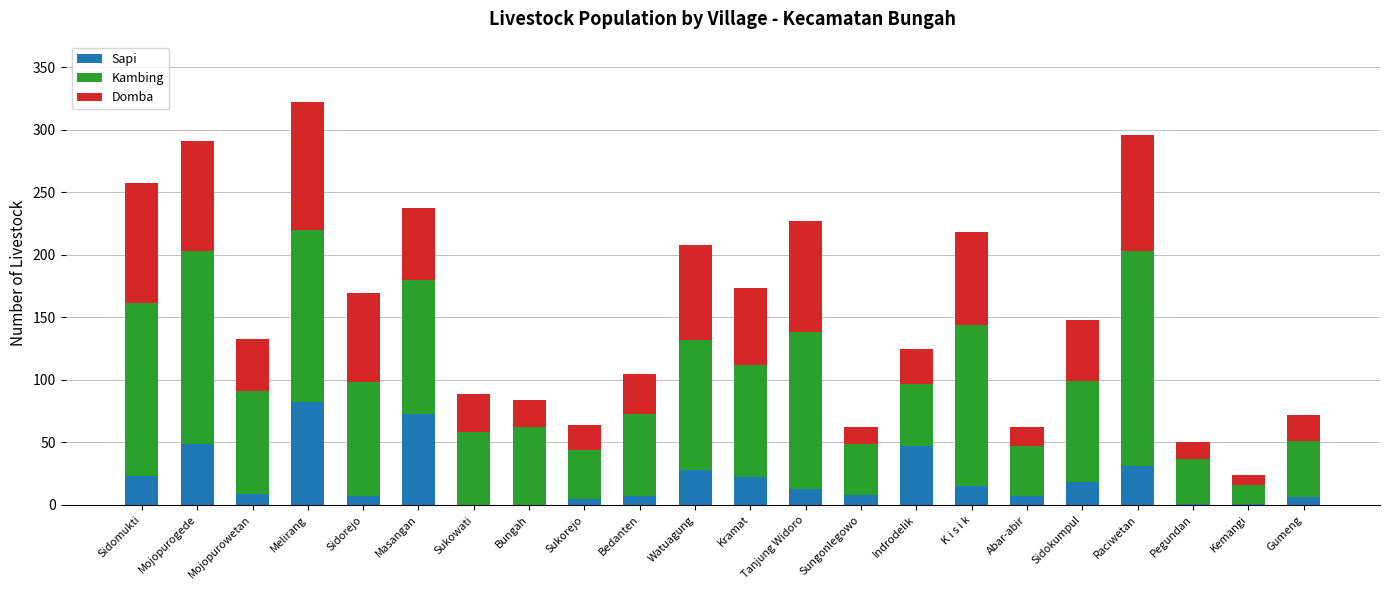

What is the sum of the Sapi values at Kramat and Tanjung Widoro?

35